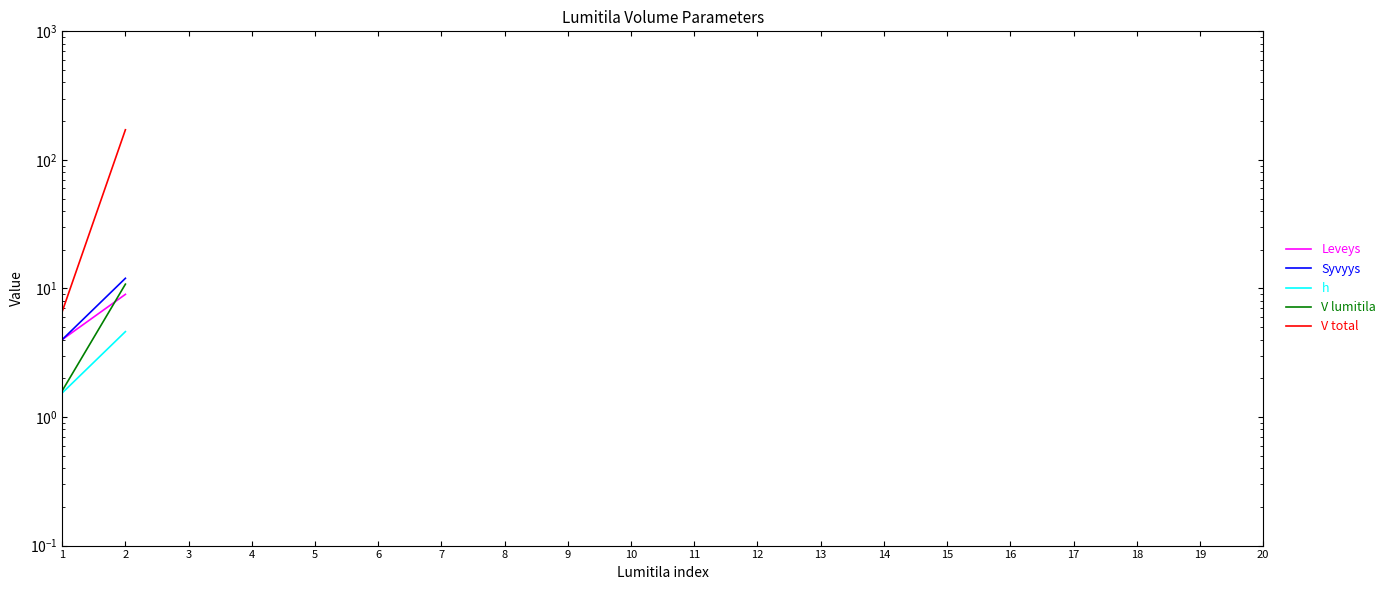

True or false: h and Syvyys cross at least once.

False